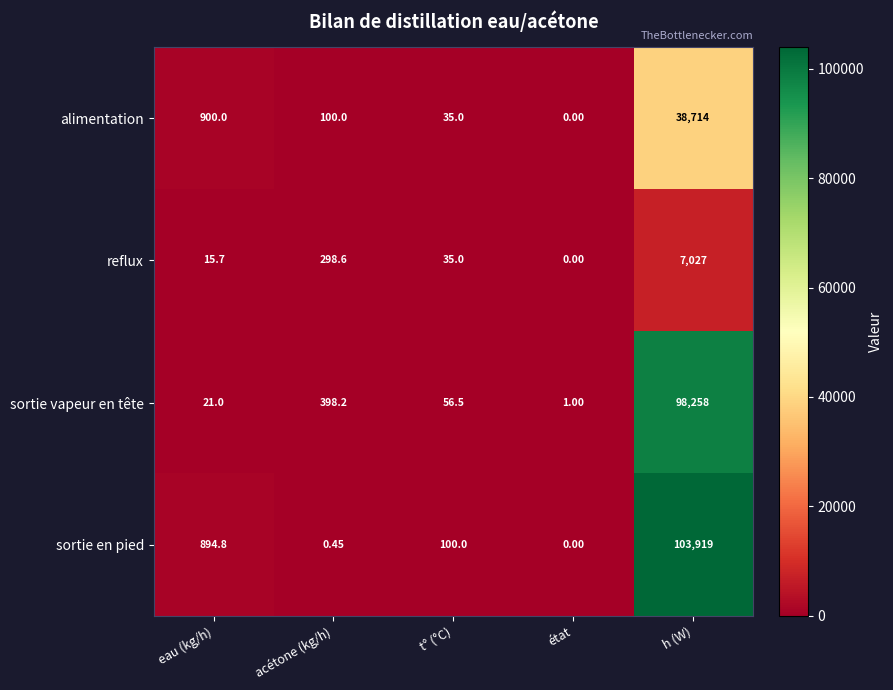

Rank the series by their maximum value, from highest to lowest.

sortie en pied, sortie vapeur en tête, alimentation, reflux